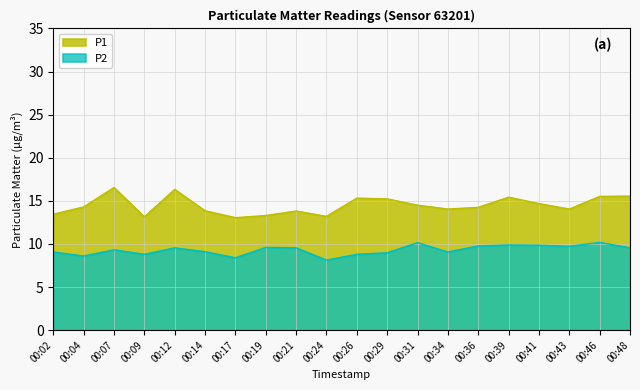

What is the maximum value shown in the chart?

16.6